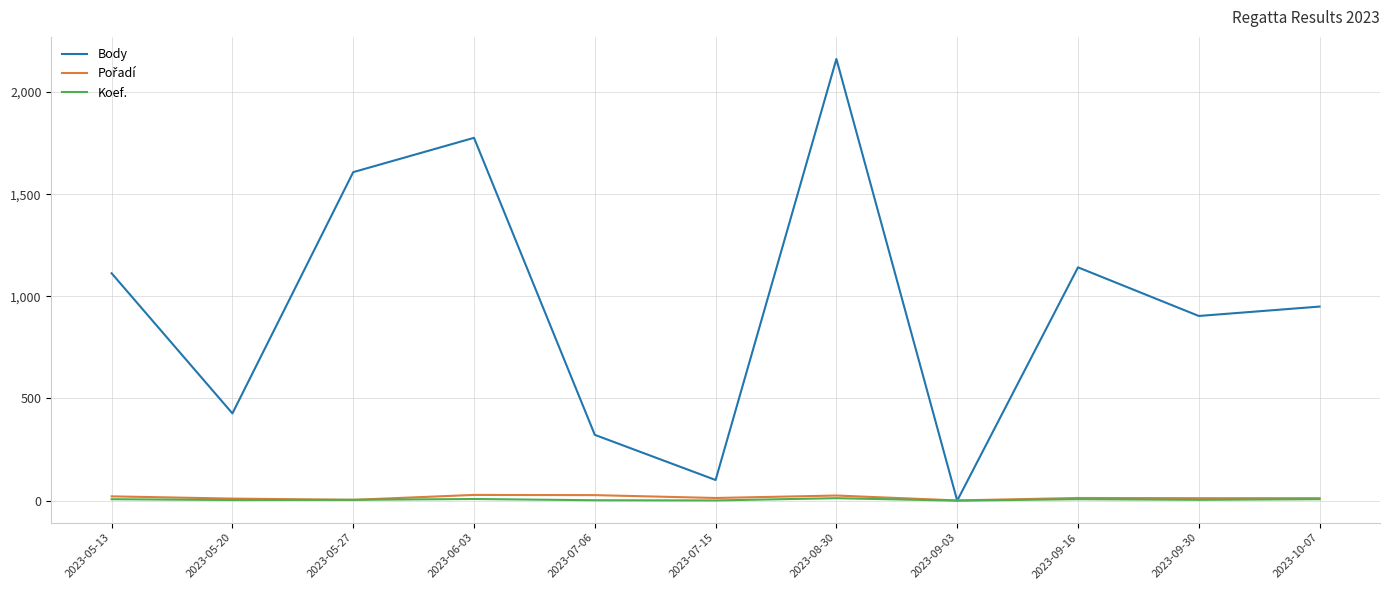

Is this an area chart (filled region under the line)?

No